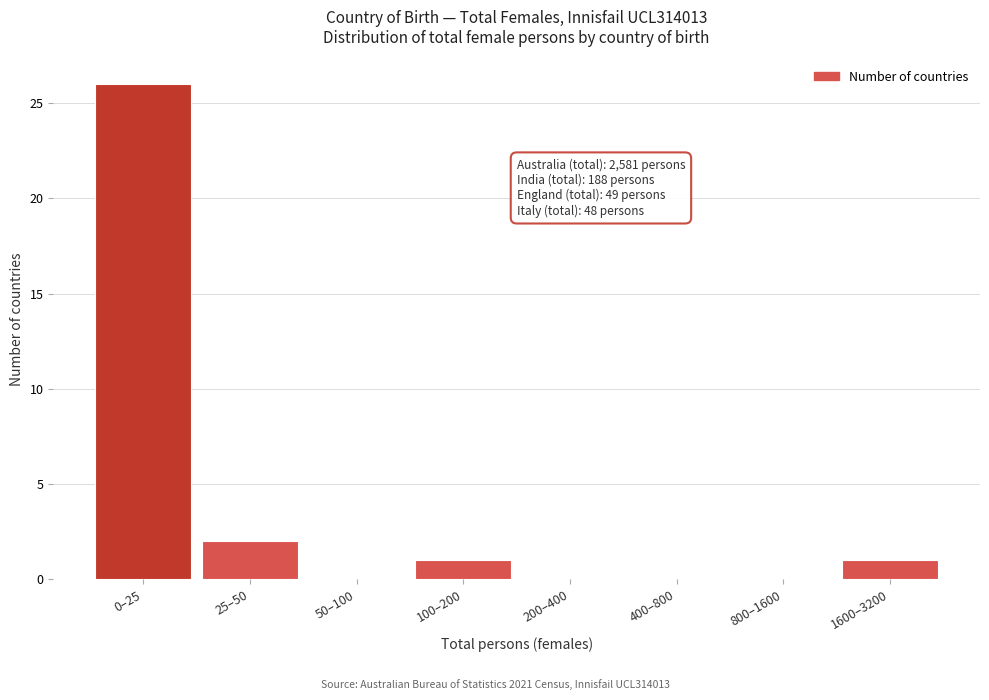

Reading left to right, transcribe all the data shown in this chart.

0–25=26	25–50=2	50–100=0	100–200=1	200–400=0	400–800=0	800–1600=0	1600–3200=1